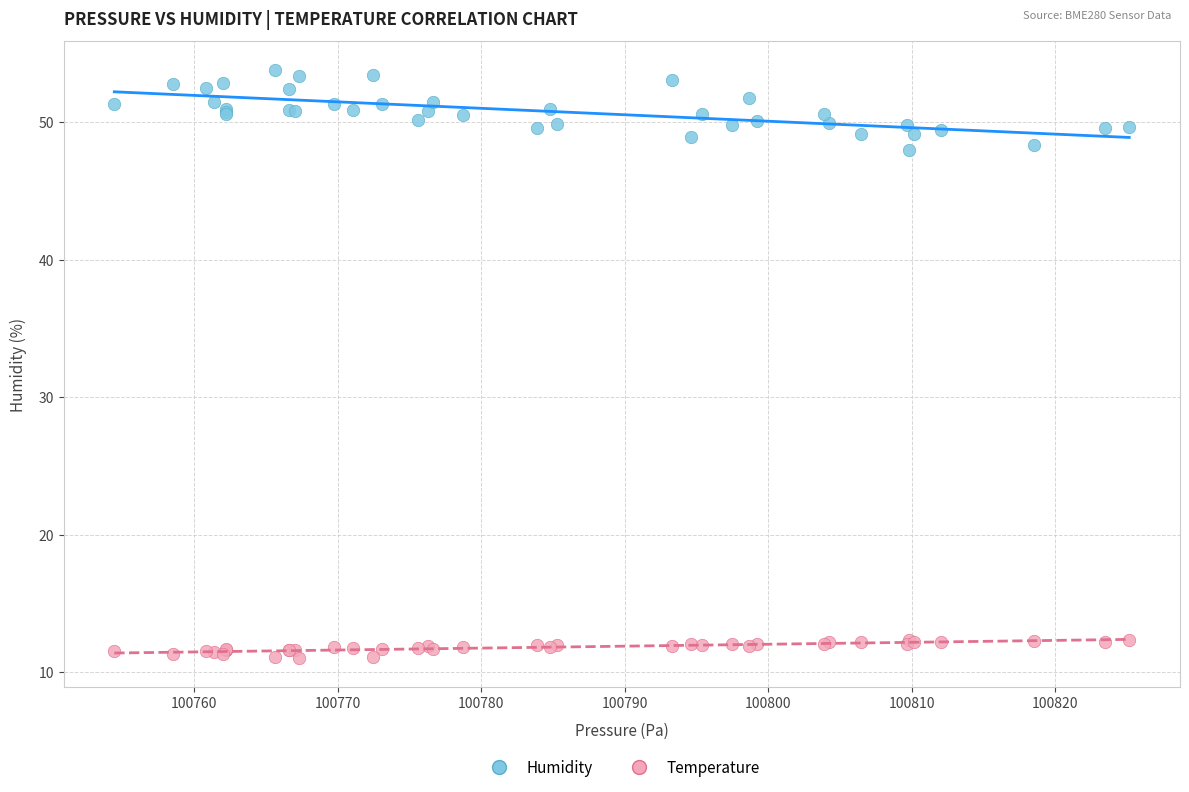

Which series contains the highest Y value?

Humidity